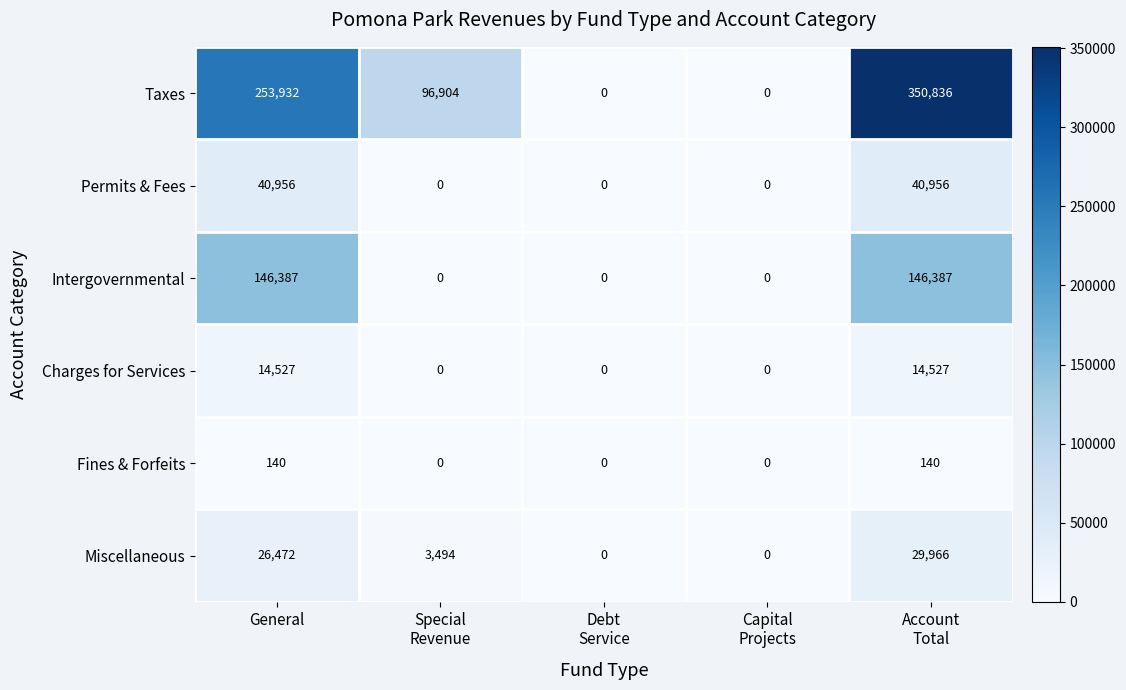

What is the difference between the maximum and minimum values in the Miscellaneous series?

29966